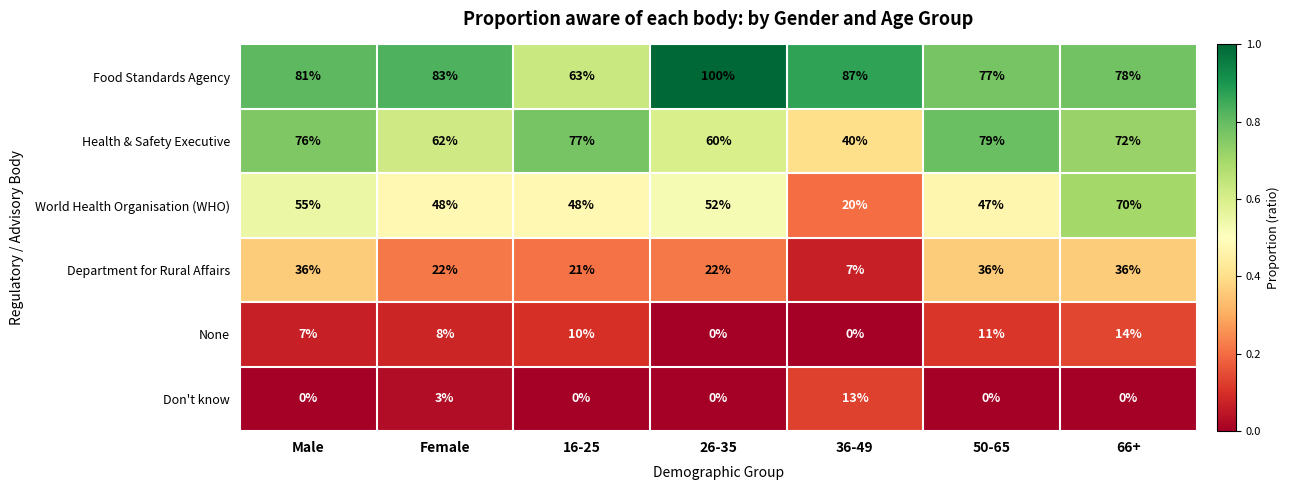

Where does the Health & Safety Executive series first go above 72?

Male